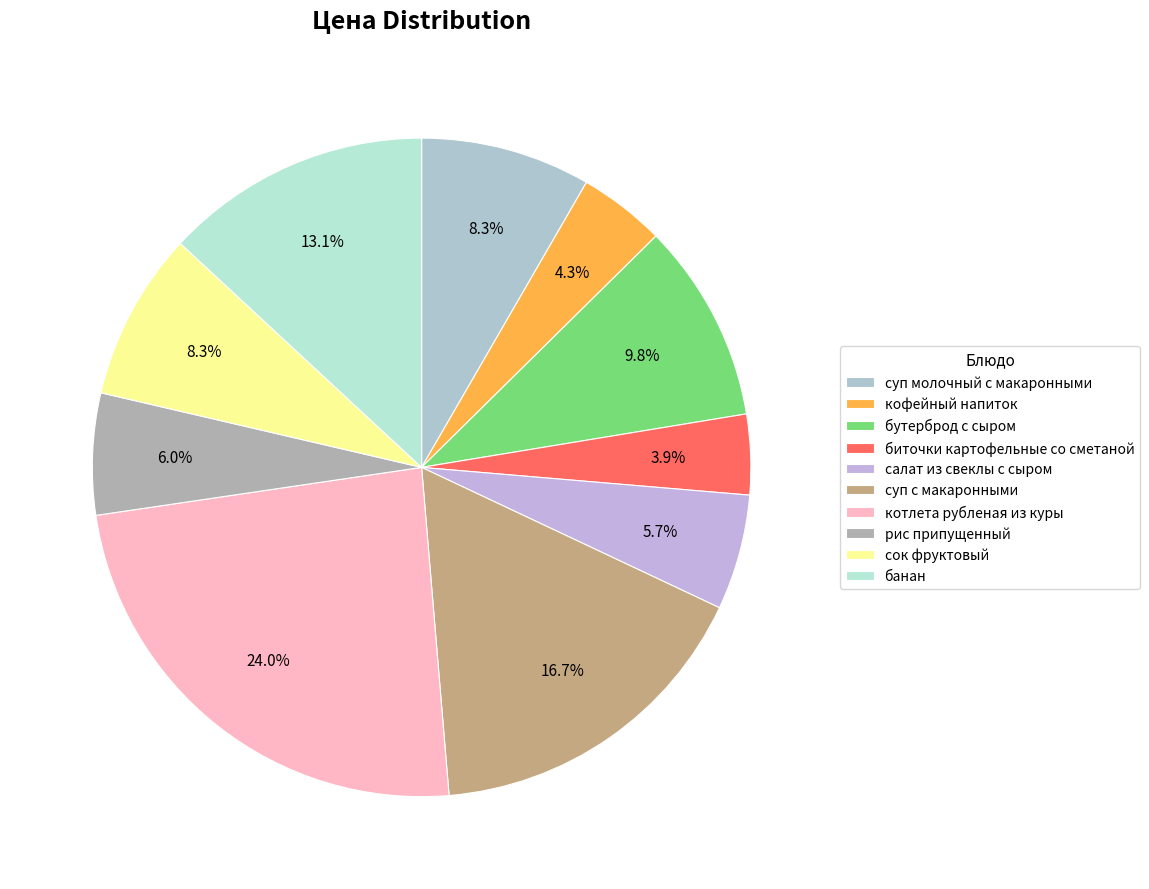

The котлета рубленая из куры slice represents 17% of the pie. True or false?

False